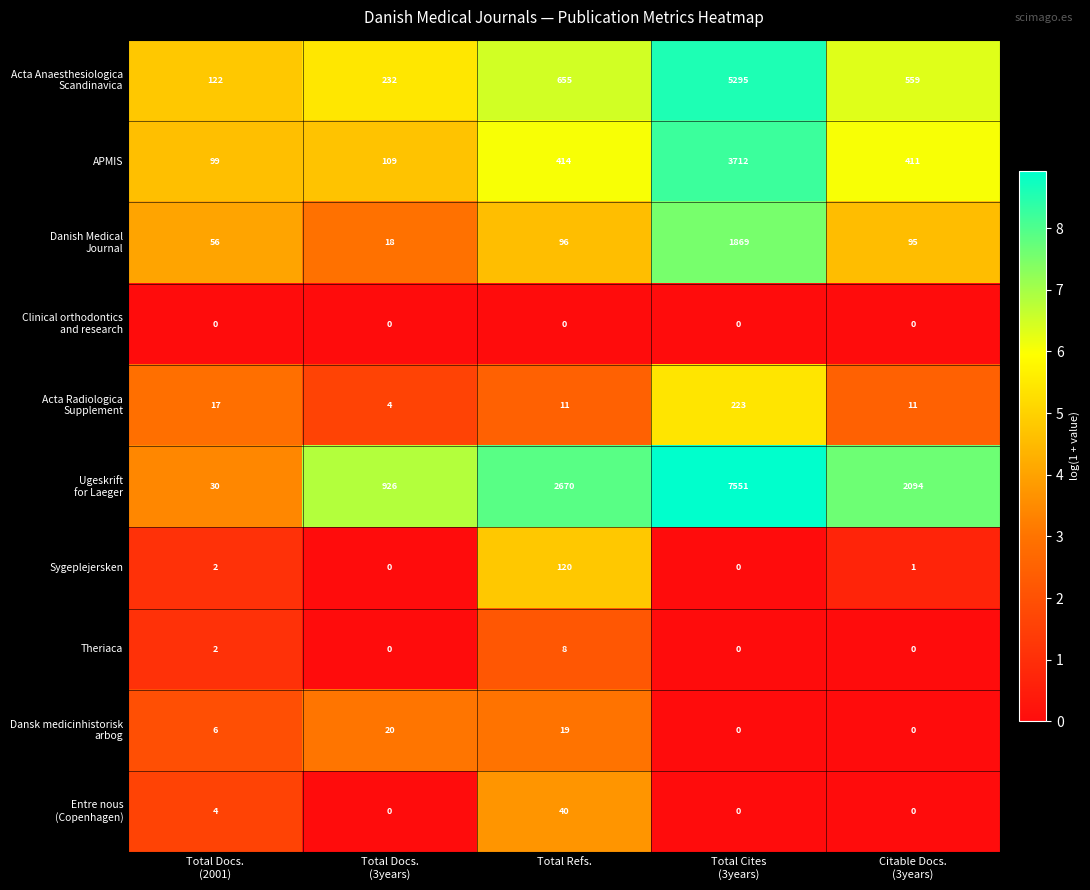

The value of Theriaca at Total Refs. is 11. True or false?

False